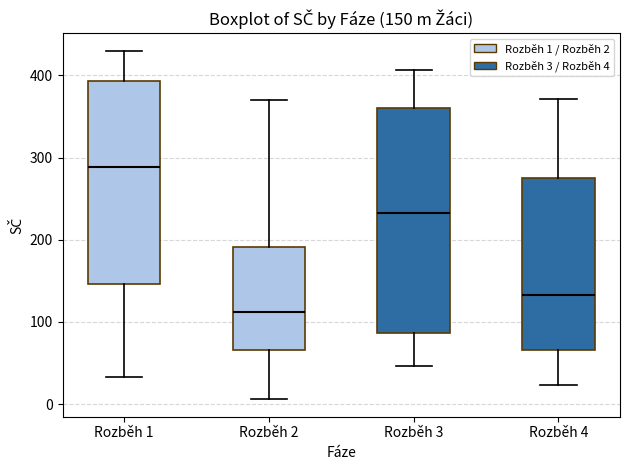

Comparing the boxes themselves (not the whiskers), which one is the tallest?

Rozběh 3